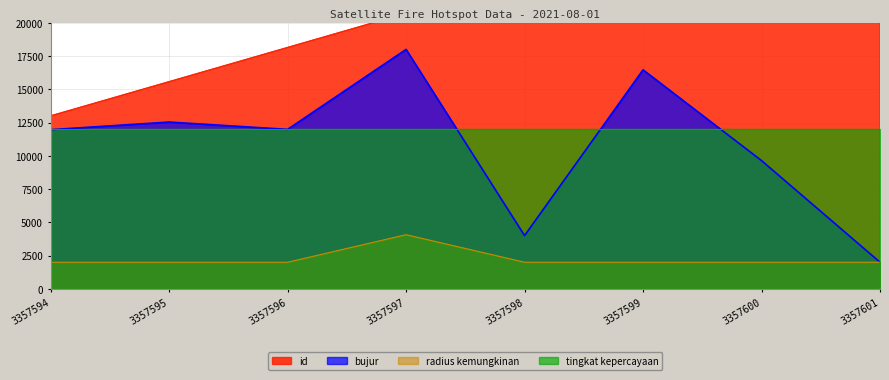

What is the sum of all id values?

176000.0